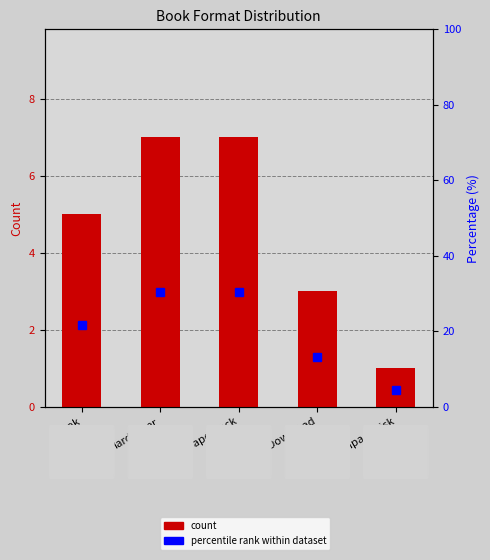

Rank the series at Trade Paperback from lowest to highest value.

Format Count, Percentile rank within dataset